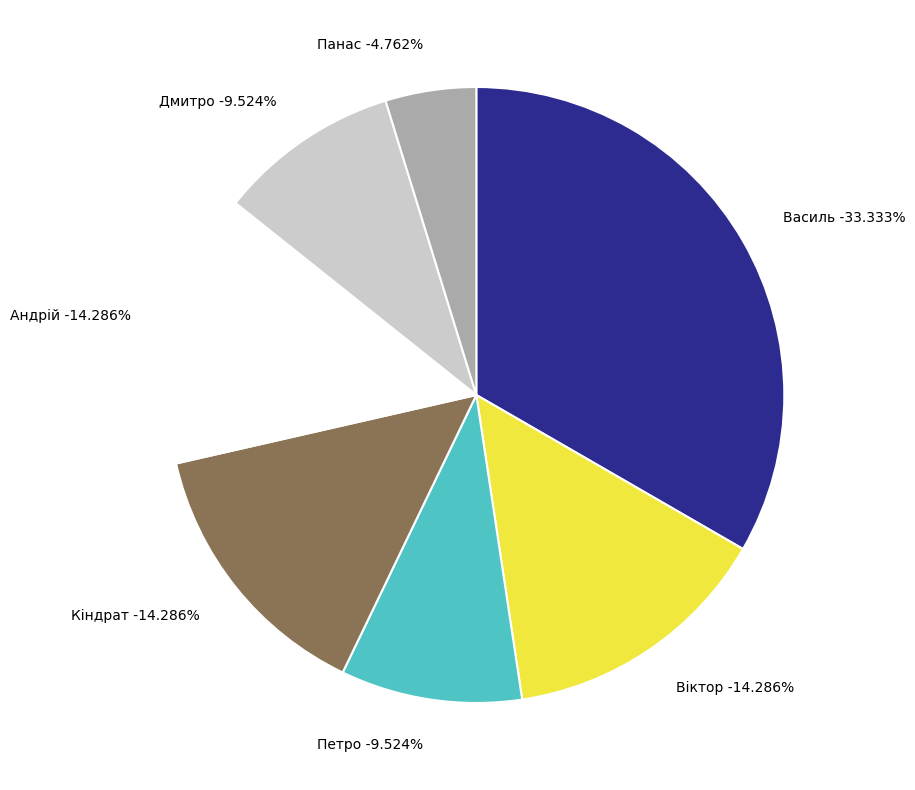

True or false: Василь accounts for 64% of the total.

False